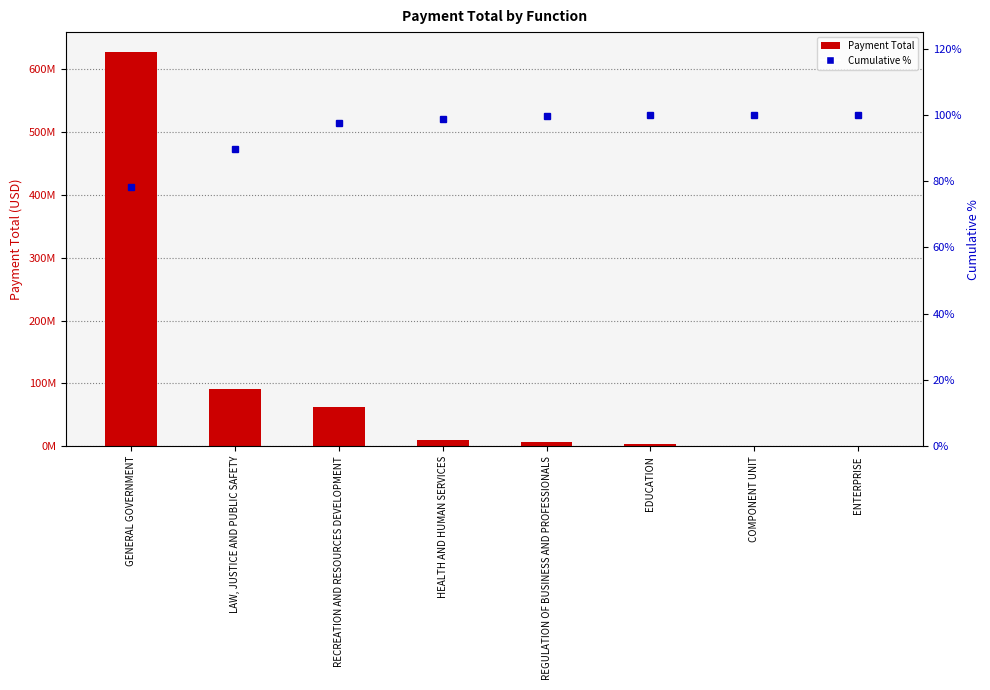

Which has a higher value, ENTERPRISE or GENERAL GOVERNMENT?

GENERAL GOVERNMENT